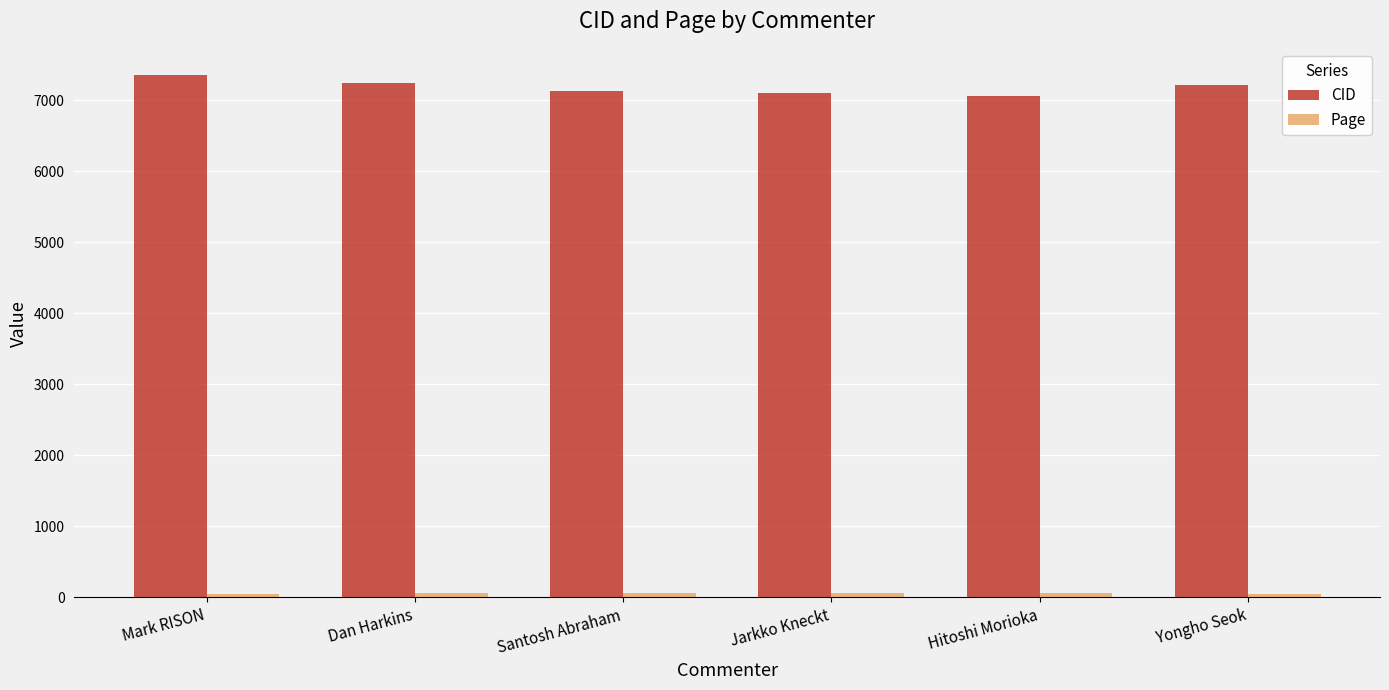

What is the difference between the second highest and minimum values in the CID series?

187.0